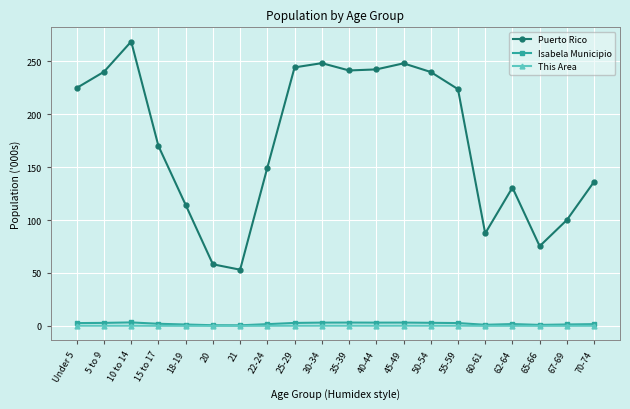

What is the value of the This Area point at the 19th from the left?

0.1